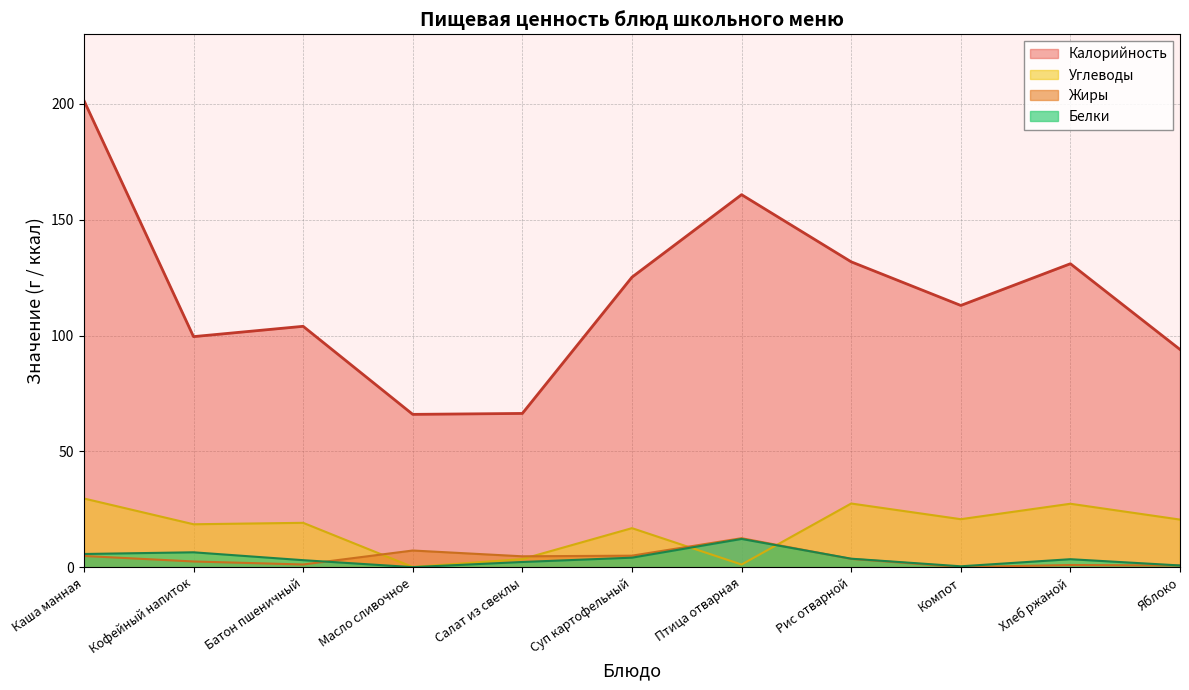

What is the label of the 9th point from the right?

Батон пшеничный